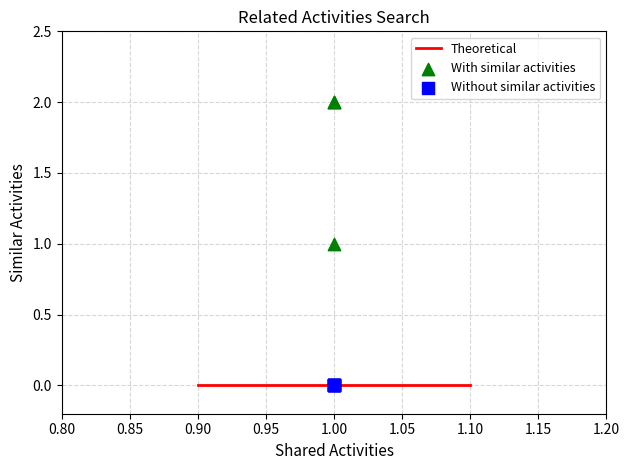

Which series reaches the minimum Y coordinate?

Without similar activities